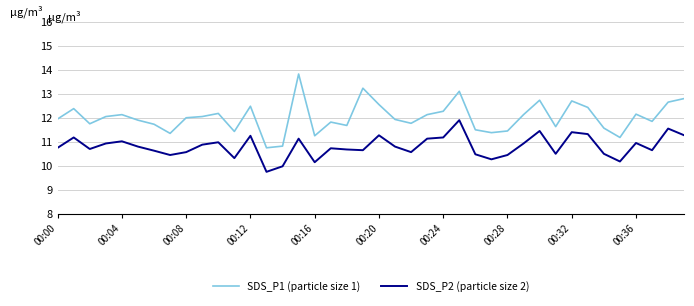

Which series has the largest total across all categories?

SDS_P1 (particle size 1)